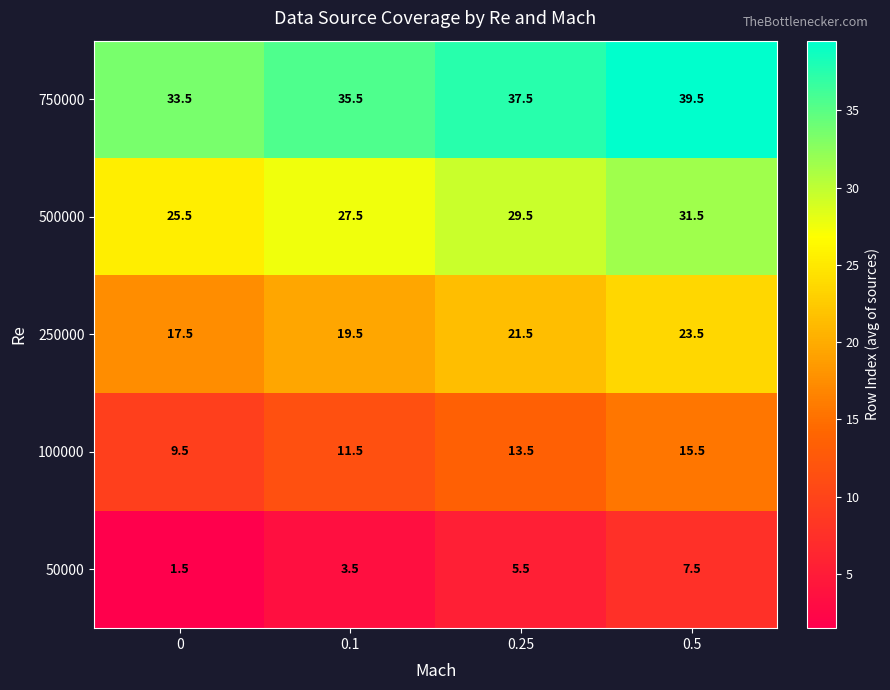

The 500000 series shows 31.5 at 0.5. True or false?

True